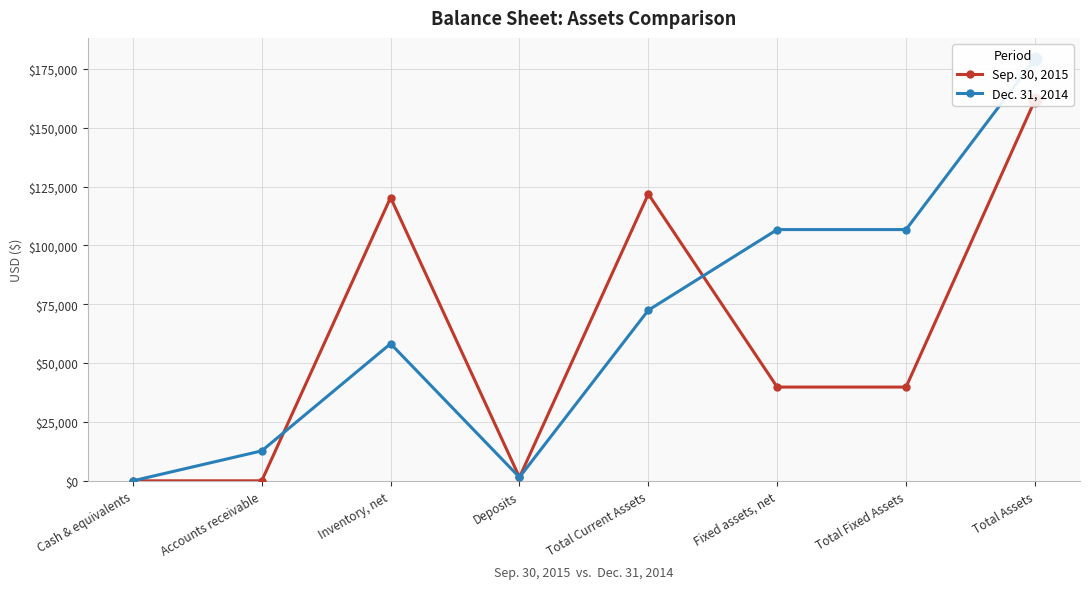

True or false: Dec. 31, 2014 has more than 2 interior local peaks.

False